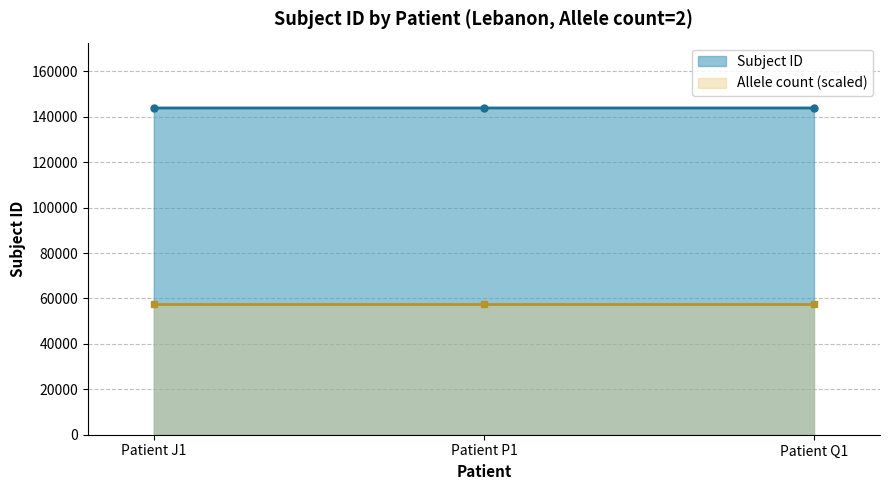

What is the change in value from Patient J1 to Patient Q1?

-0.7